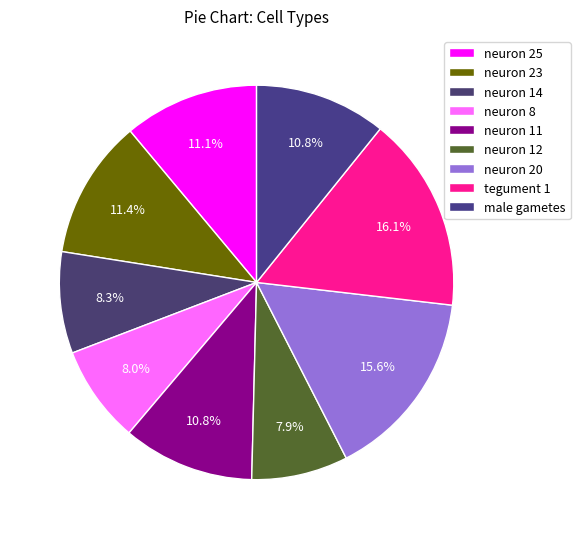

Is there any slice that represents more than half of the pie?

No